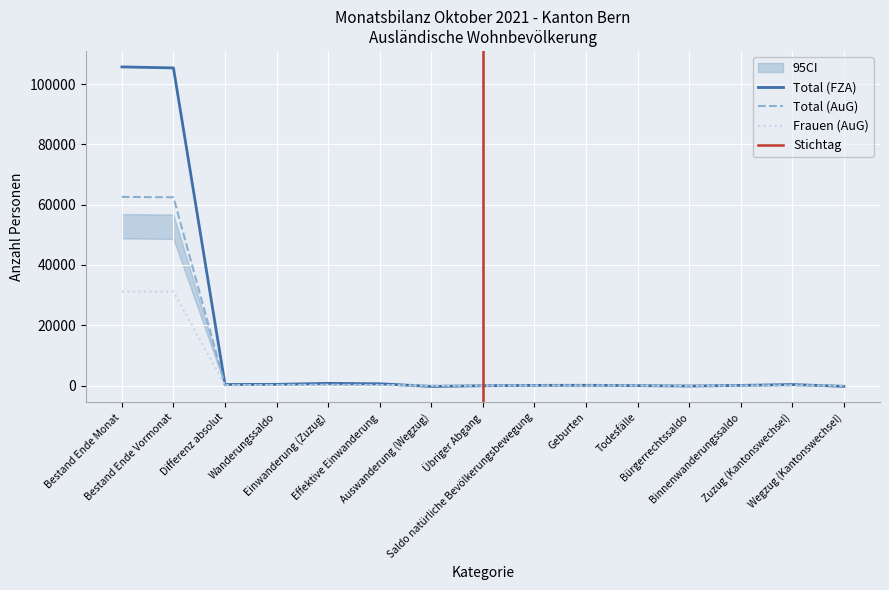

What is the highest value of the Total (AuG) series?

62554